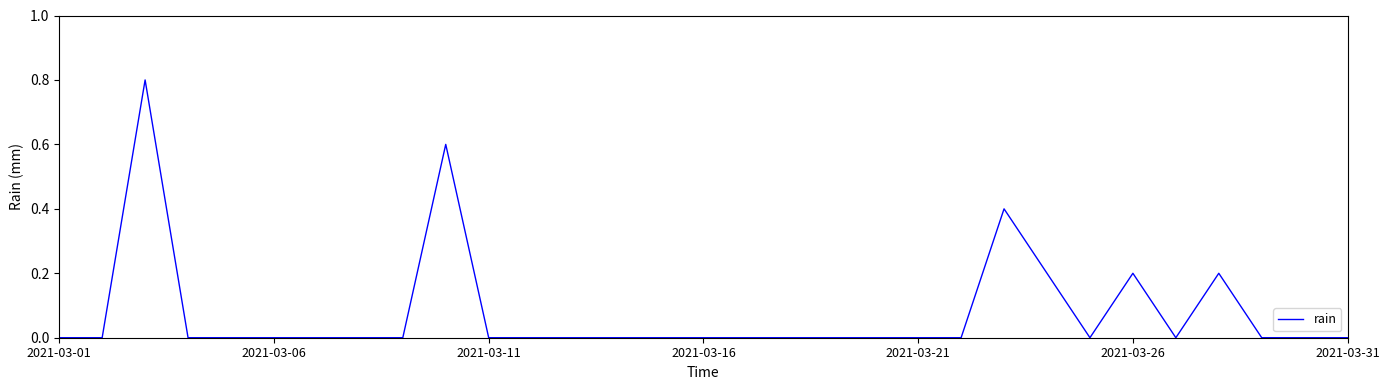

What is the difference between the maximum and minimum values?

0.8